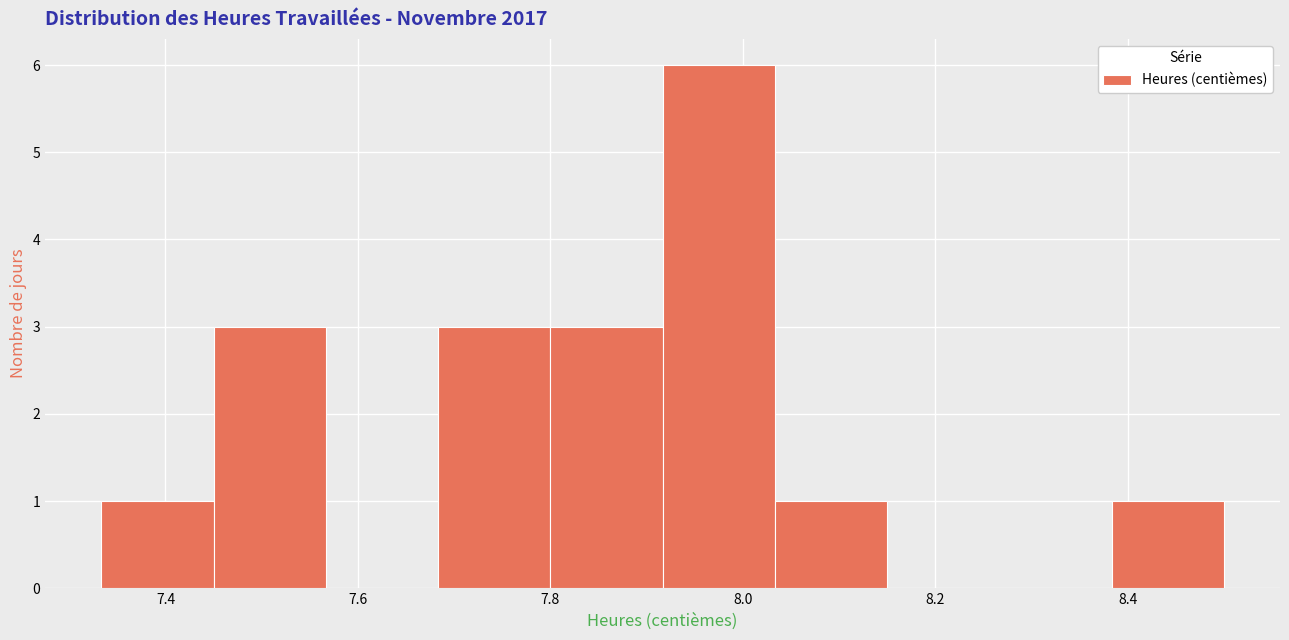

How tall is the bar that spans 7.46 to 7.56 on the x-axis? Neither the bar edges nor the heights are printed on the chart, so give them approximately, as read against the axes.

3